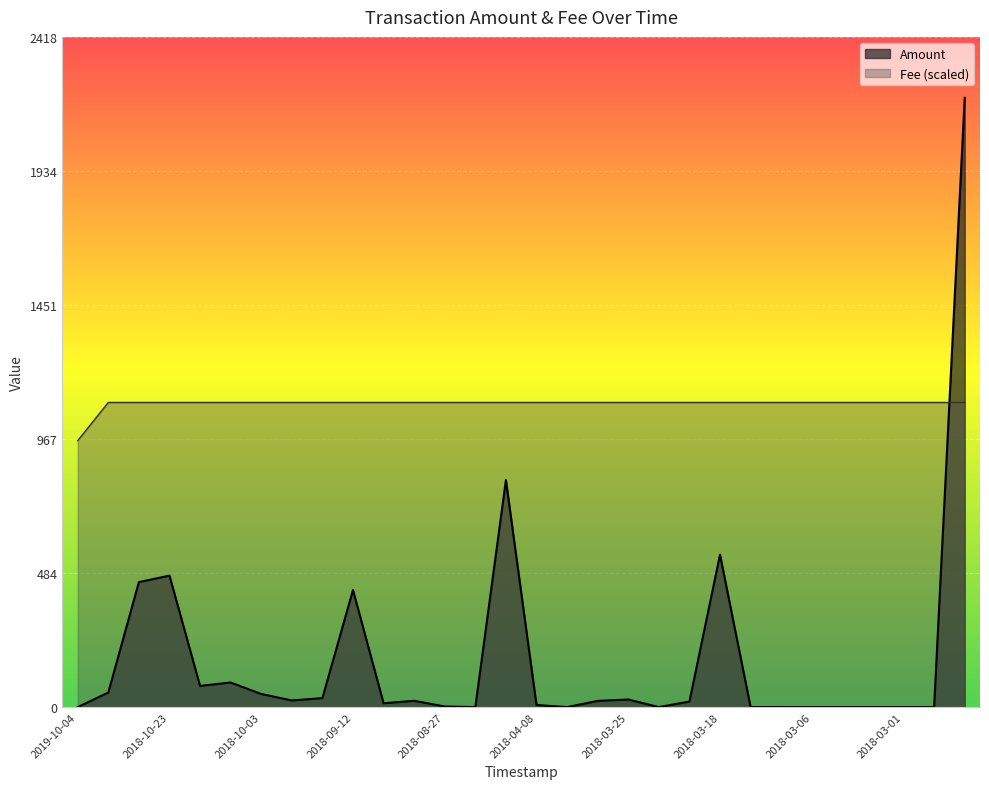

How many data points in Amount are less than 22?

15